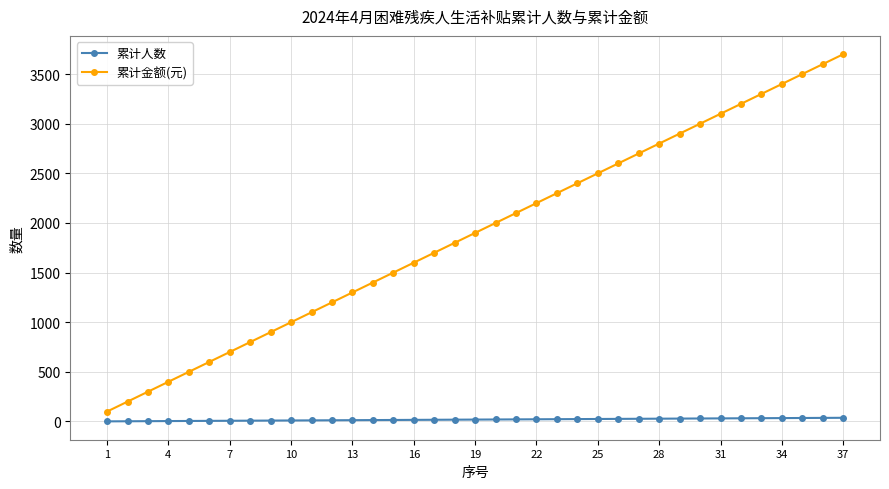

True or false: 累计金额(元) and 累计人数 intersect in this chart.

False